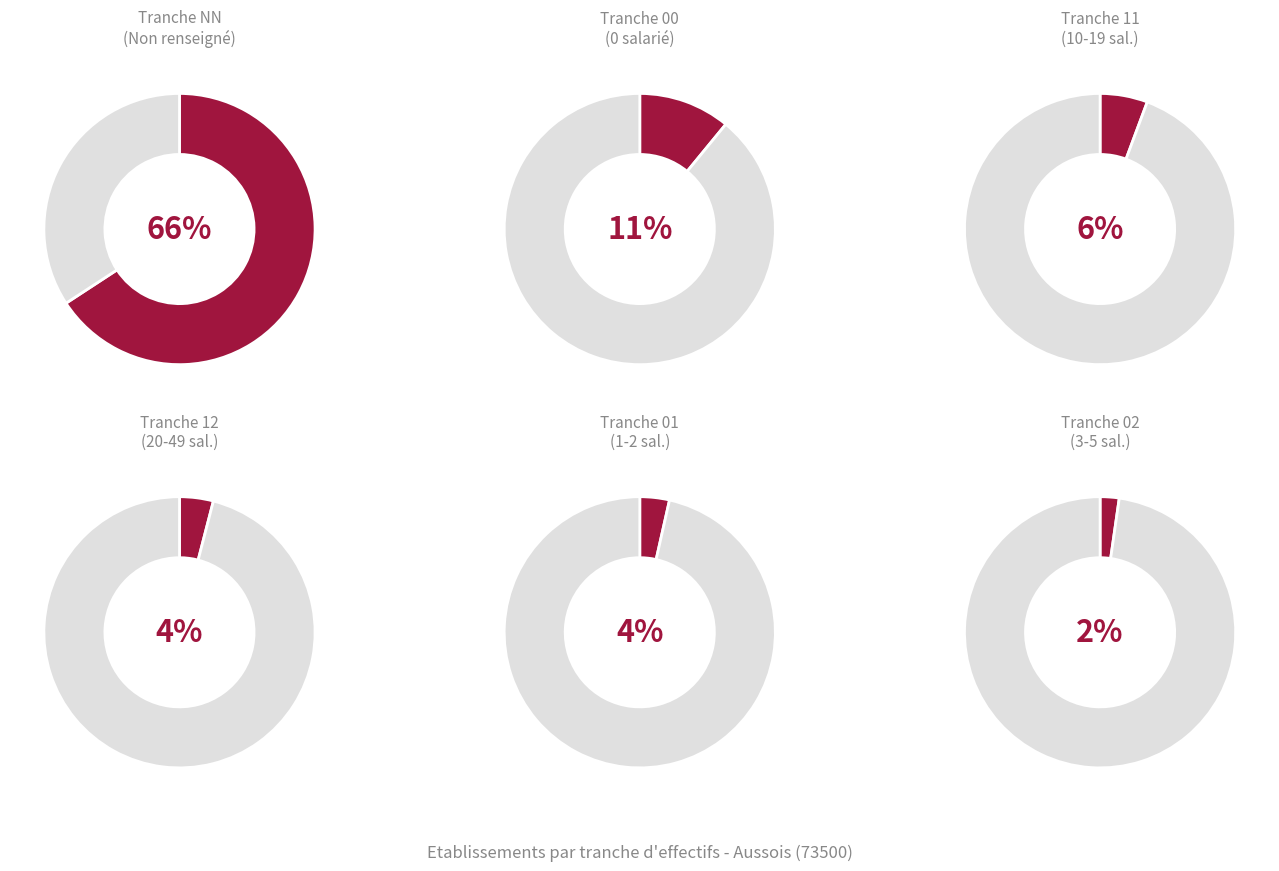

Is there any slice that represents more than half of the pie?

Yes